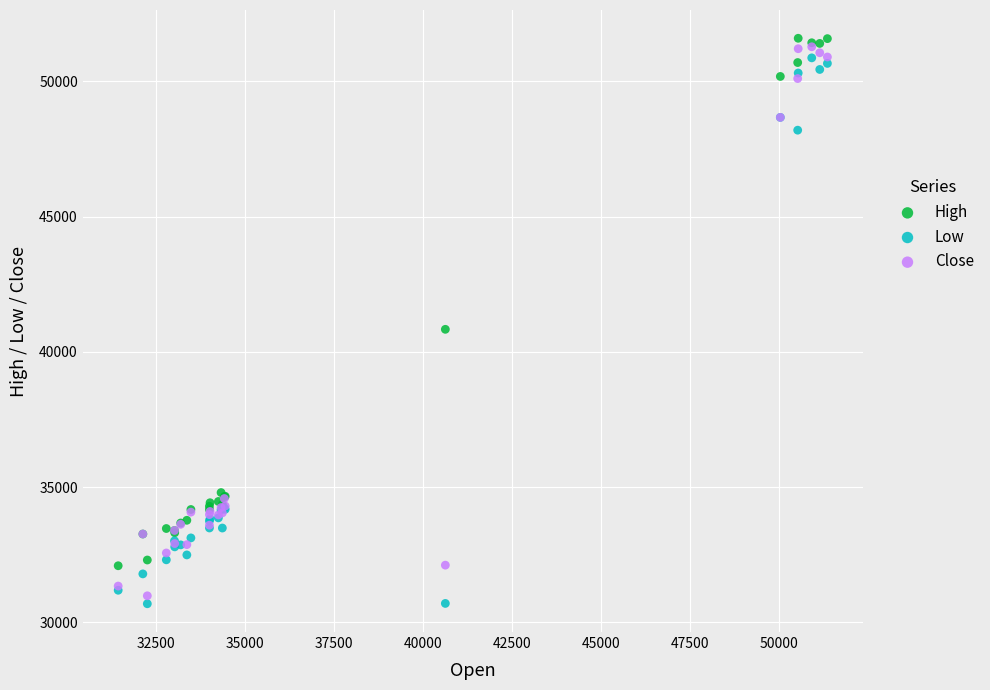

What are all the series names shown in the legend?

High, Low, Close